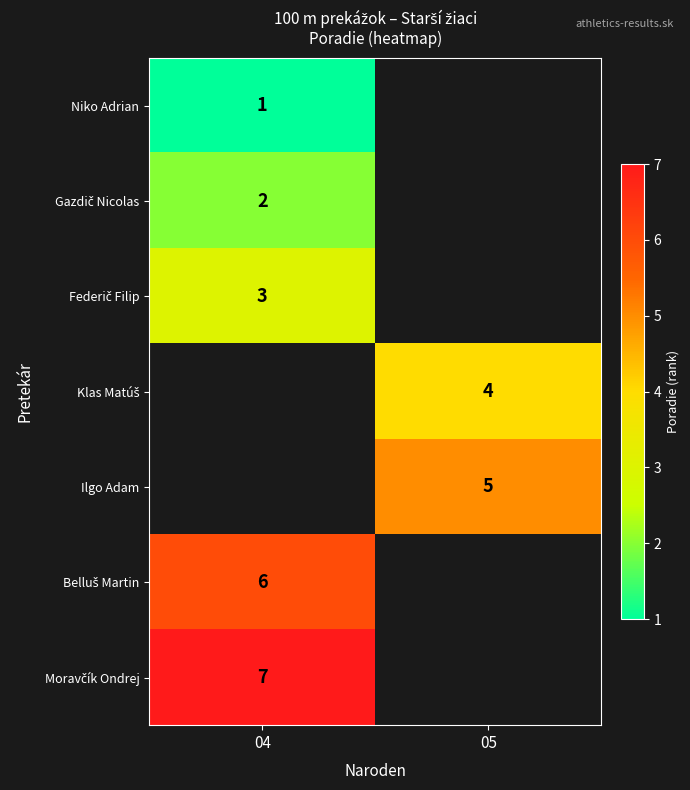

Is it true that Niko Adrian equals 2 at 04?

False